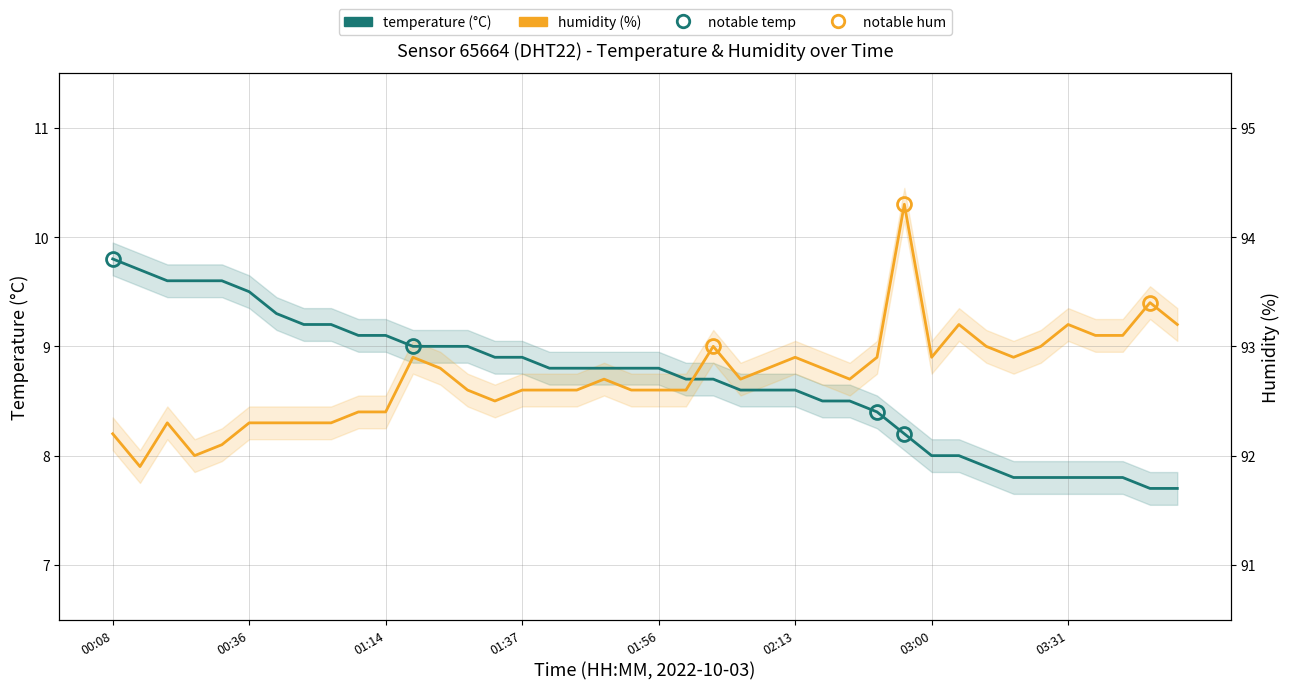

What is the spread (max minus min) of values at 01:14?

0.7